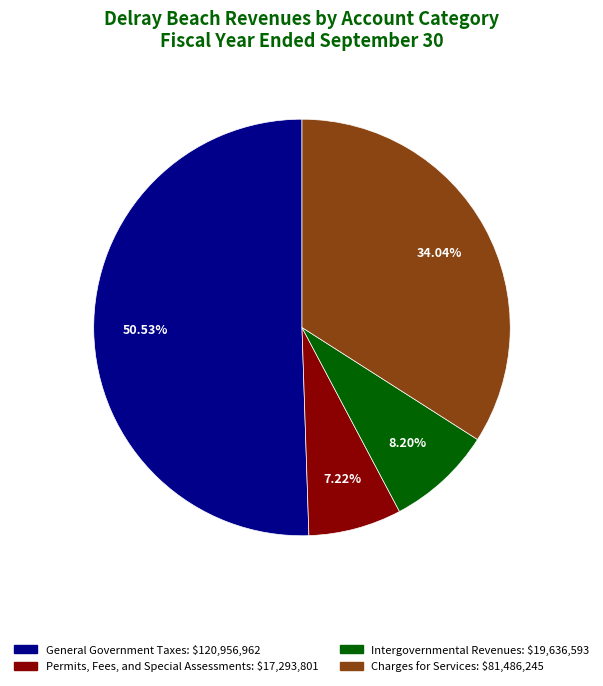

Is it true that Intergovernmental Revenues is 8% of the pie?

True